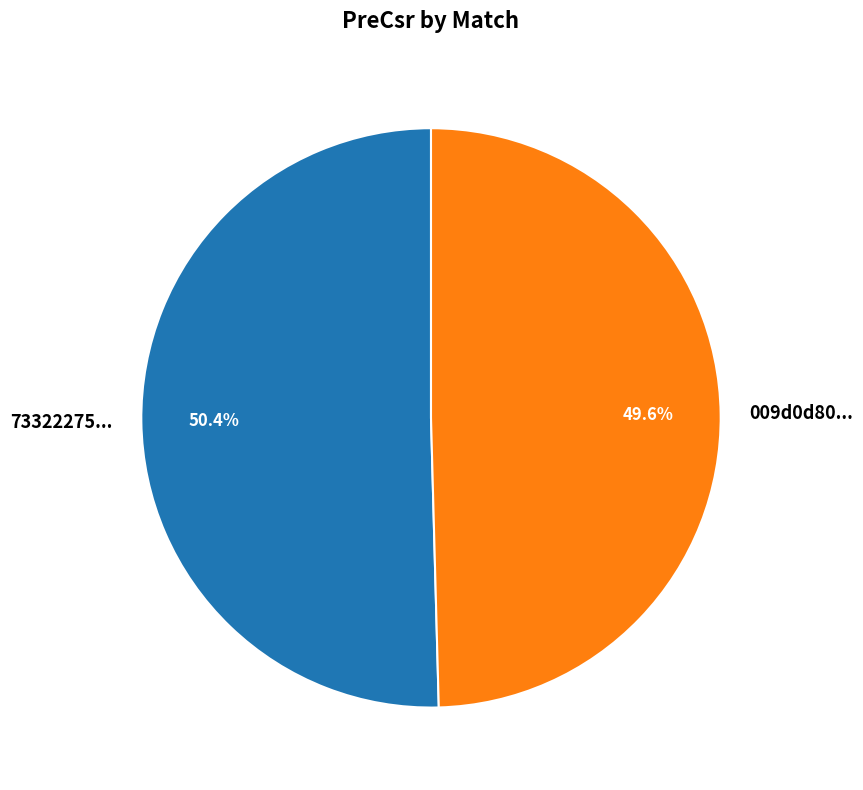

Which has a higher value, 009d0d80... or 73322275...?

73322275...